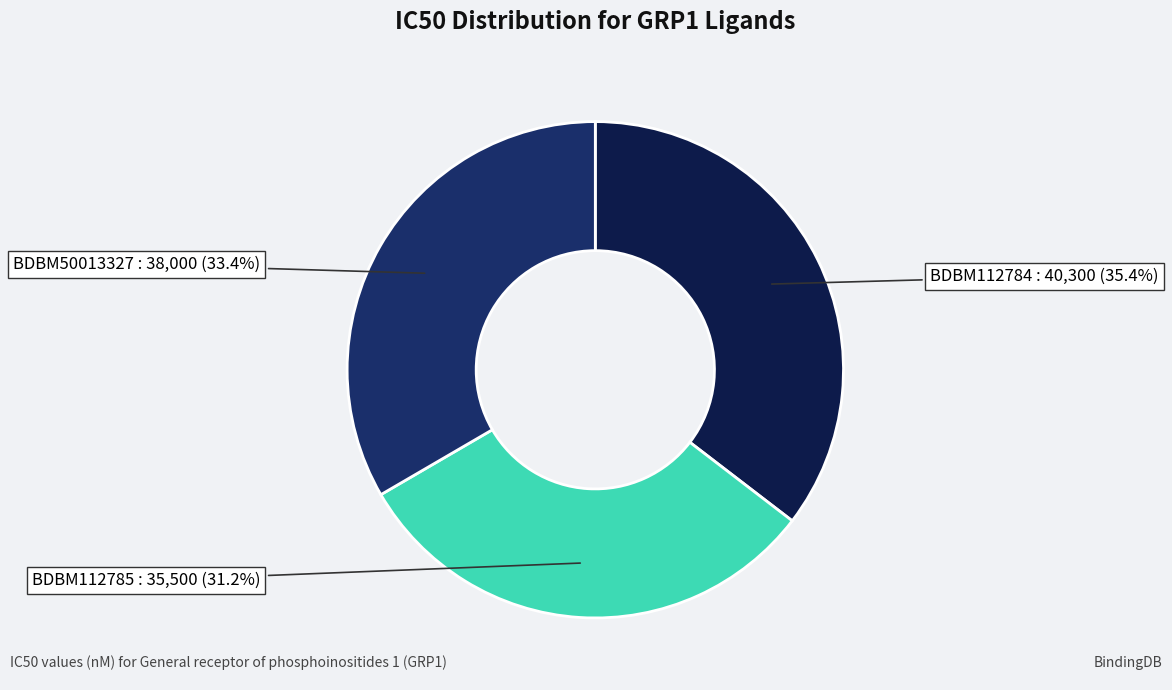

Rank the categories by value from highest to lowest.

BDBM112784, BDBM50013327, BDBM112785